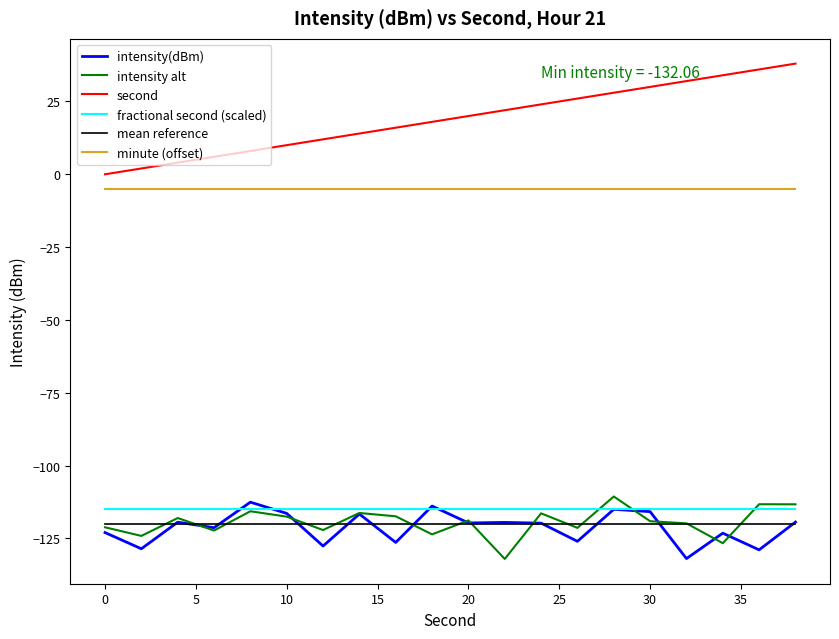

True or false: minute (offset) and intensity alt cross at least once.

False